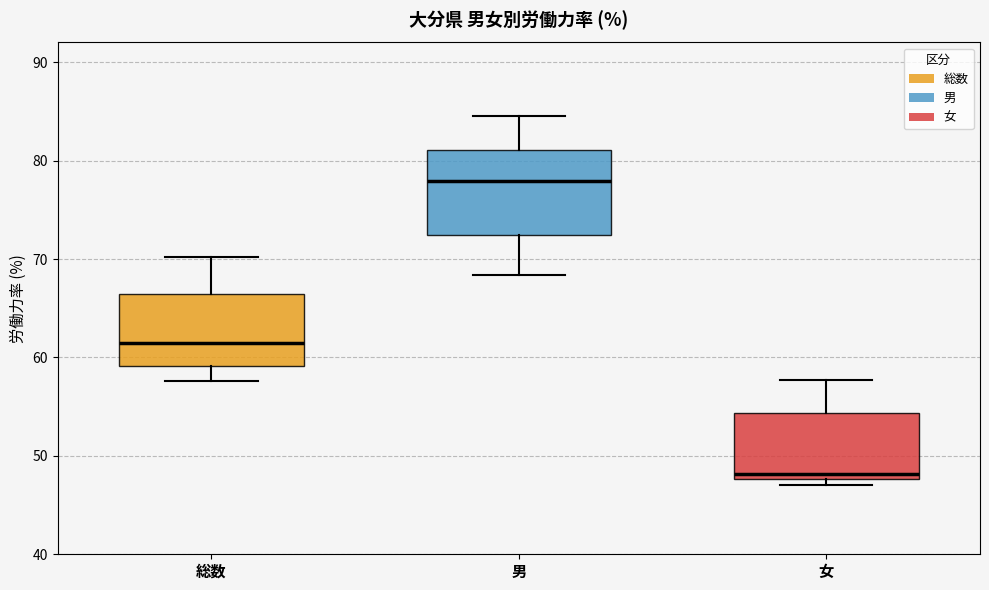

Comparing the boxes themselves (not the whiskers), which one is the tallest?

男